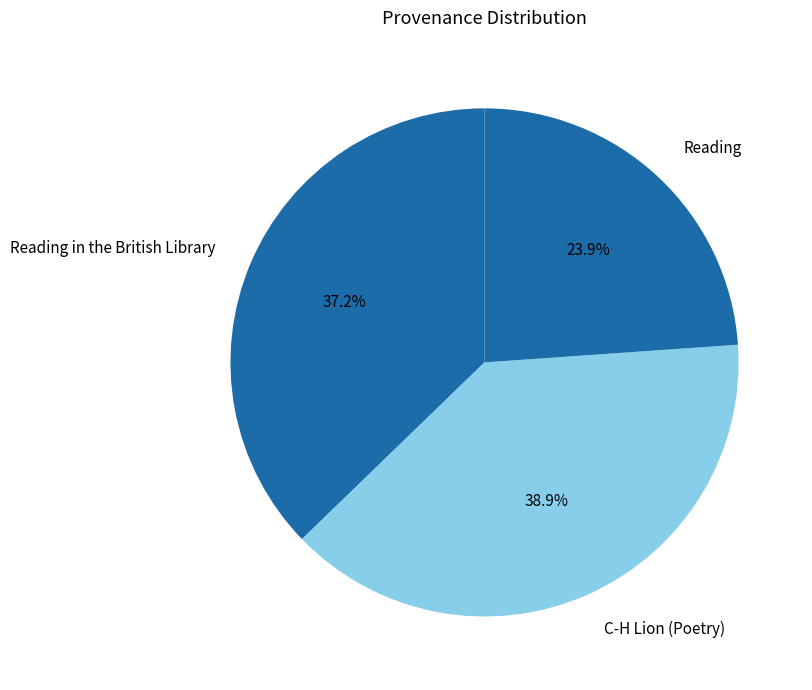

How many segments does this pie chart have?

3